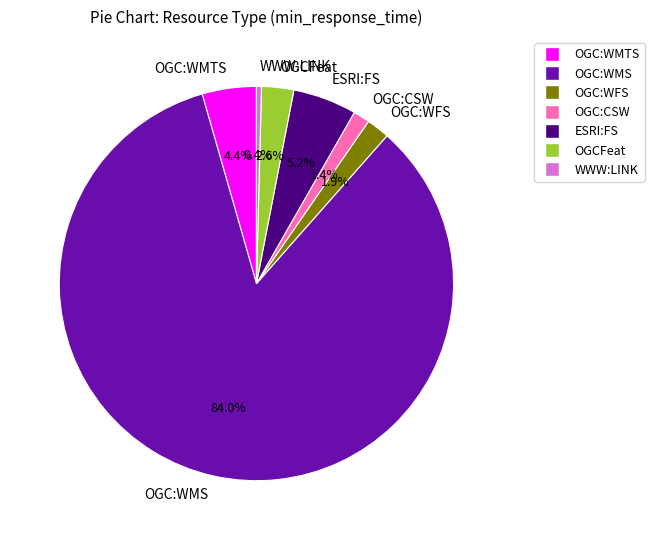

Which slice is the smallest?

WWW:LINK